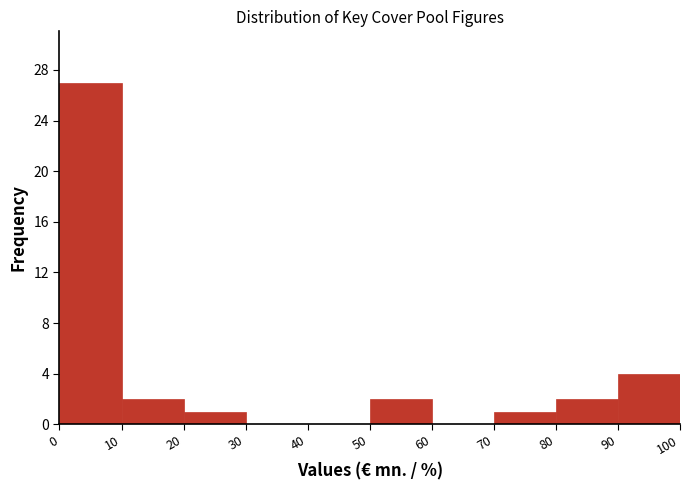

What is the height of the bar covering 90 to 100 on the x-axis? The values are not printed on the chart, so give them approximately, as read against the axis.

4